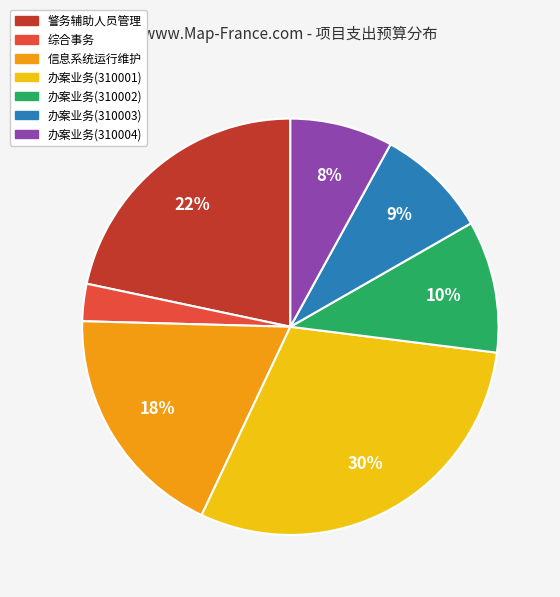

Is there any slice that represents more than half of the pie?

No